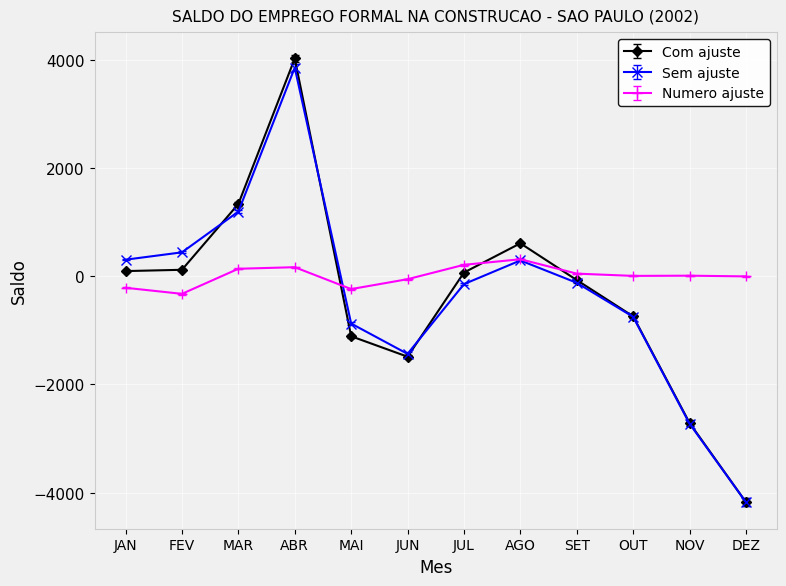

Is the value of Sem ajuste at DEZ greater than the value of Numero ajuste at JUL?

No